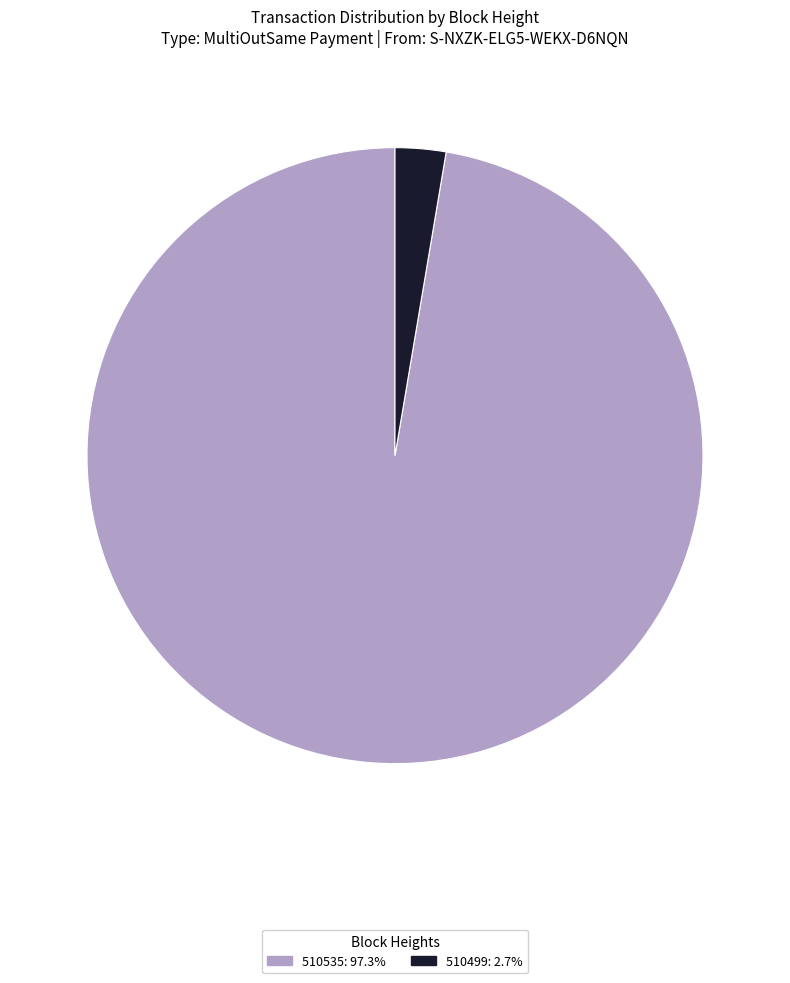

Does 510499 represent more than half of the total?

No